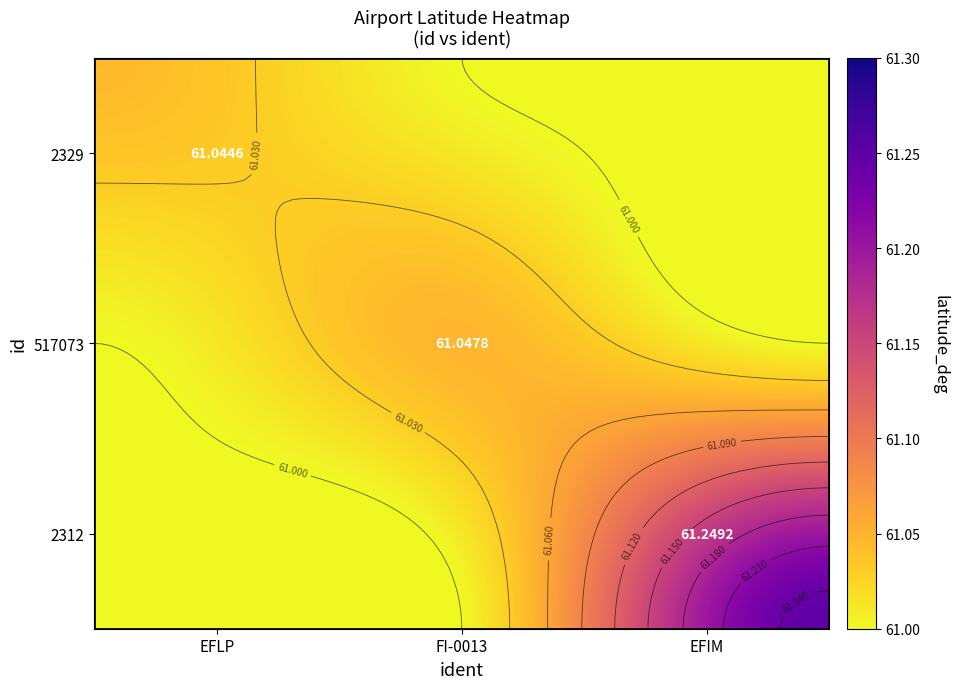

The value of 2329 at 2329 is 95.4. True or false?

False